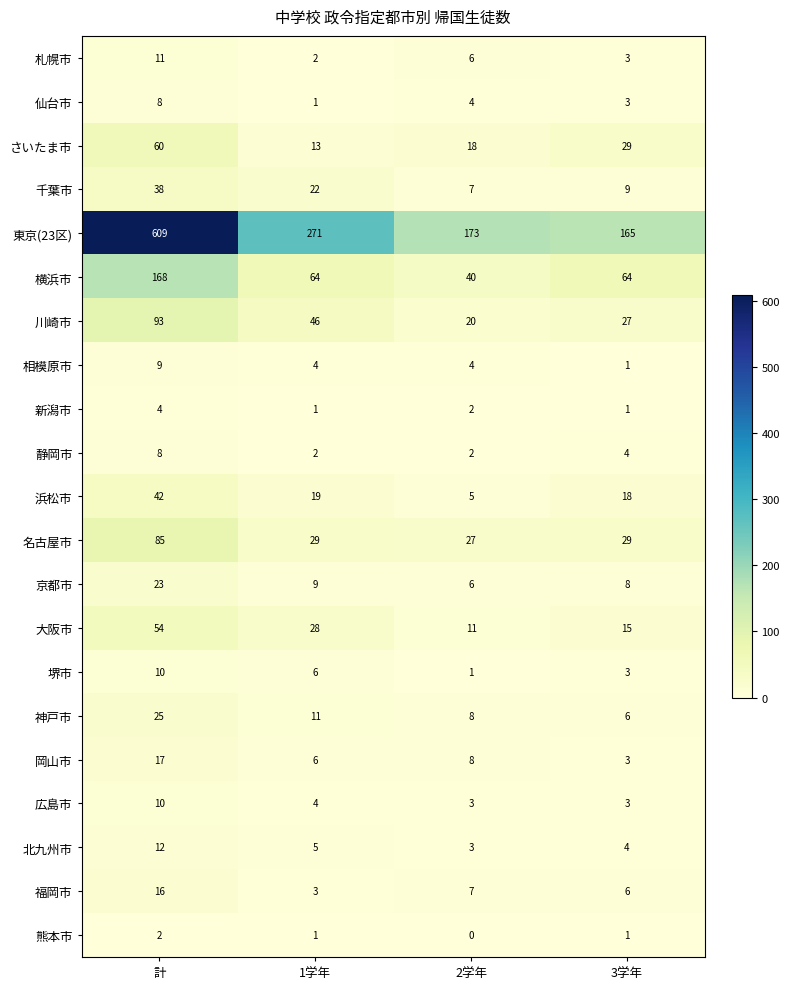

What is the sum of the 札幌市 values at 3学年 and 計?

14